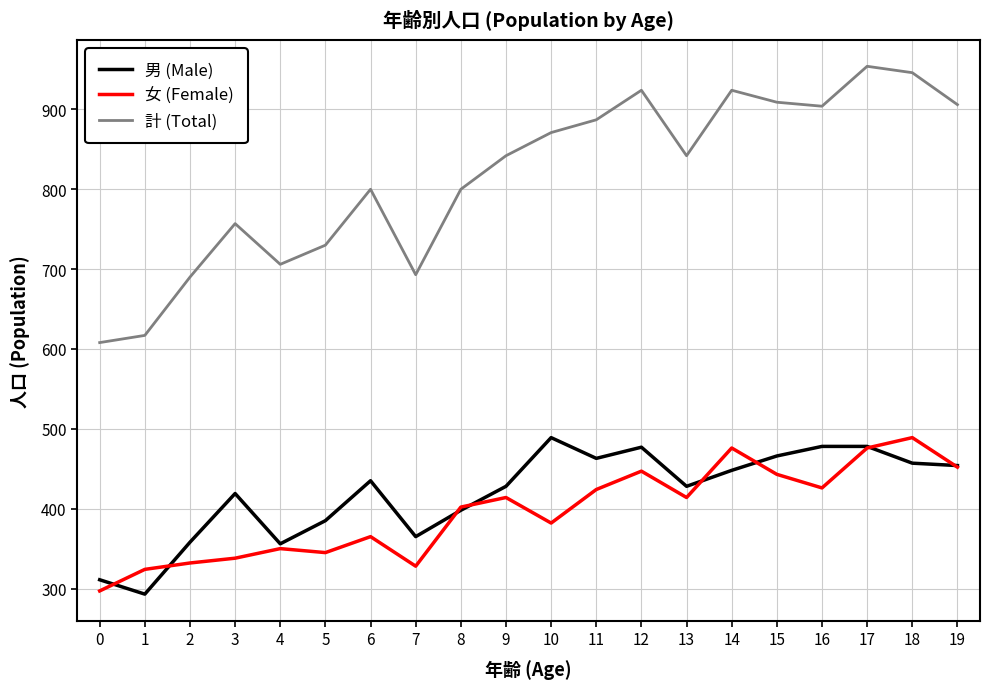

Is the value of 男 (Male) at 9 greater than the value of 計 (Total) at 15?

No